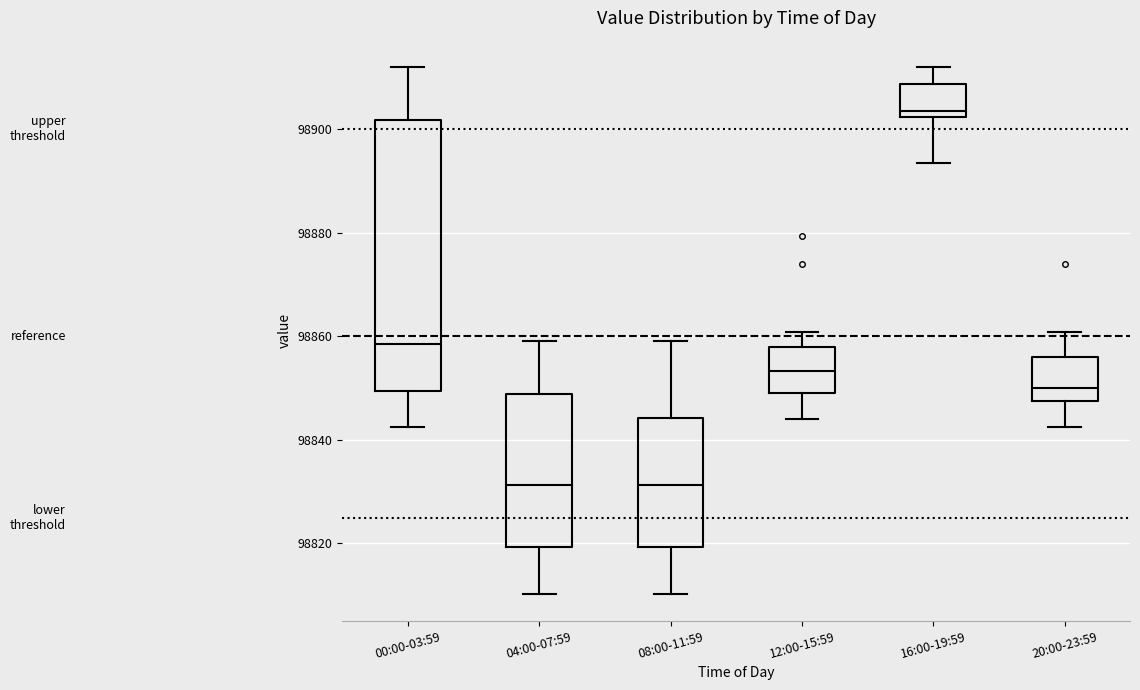

Reading left to right, transcribe this box plot: for each box, give where its median line is, the range the box spans, and where its two whiskers end, as read against the y-axis. The values are not printed on the chart, so give them approximately, as read against the axis.

00:00-03:59: median 98858, box 98850 to 98902, whiskers 98842 to 98912
04:00-07:59: median 98832, box 98820 to 98848, whiskers 98810 to 98860
08:00-11:59: median 98832, box 98820 to 98844, whiskers 98810 to 98860
12:00-15:59: median 98854, box 98850 to 98858, whiskers 98844 to 98860
16:00-19:59: median 98904, box 98902 to 98908, whiskers 98894 to 98912
20:00-23:59: median 98850, box 98848 to 98856, whiskers 98842 to 98860